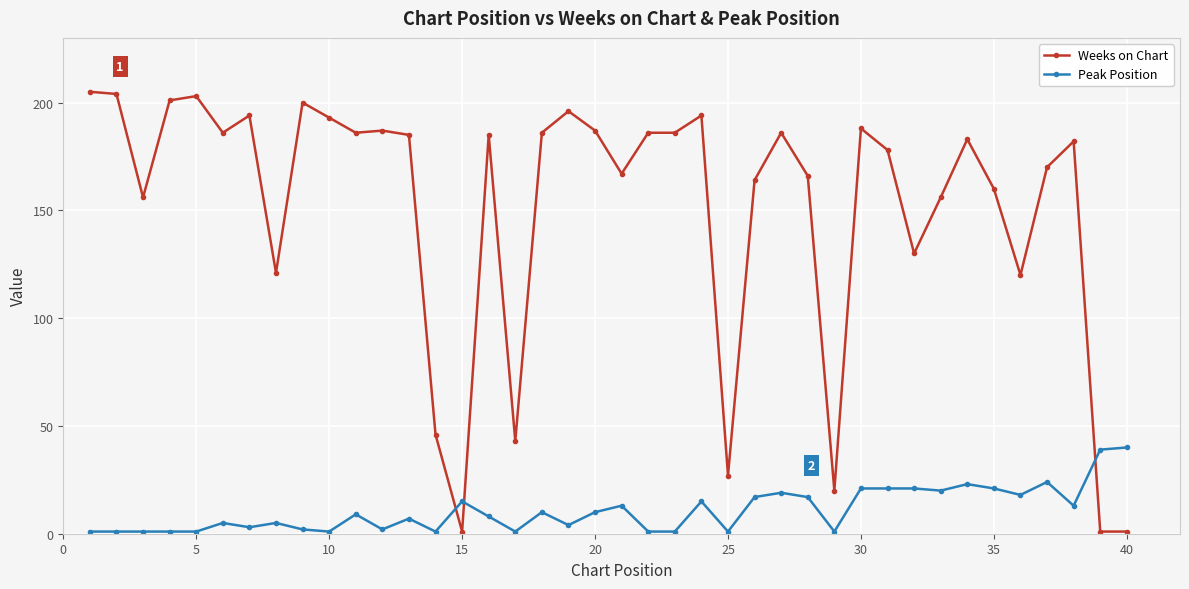

Which series has the largest range (max minus min)?

Weeks on Chart